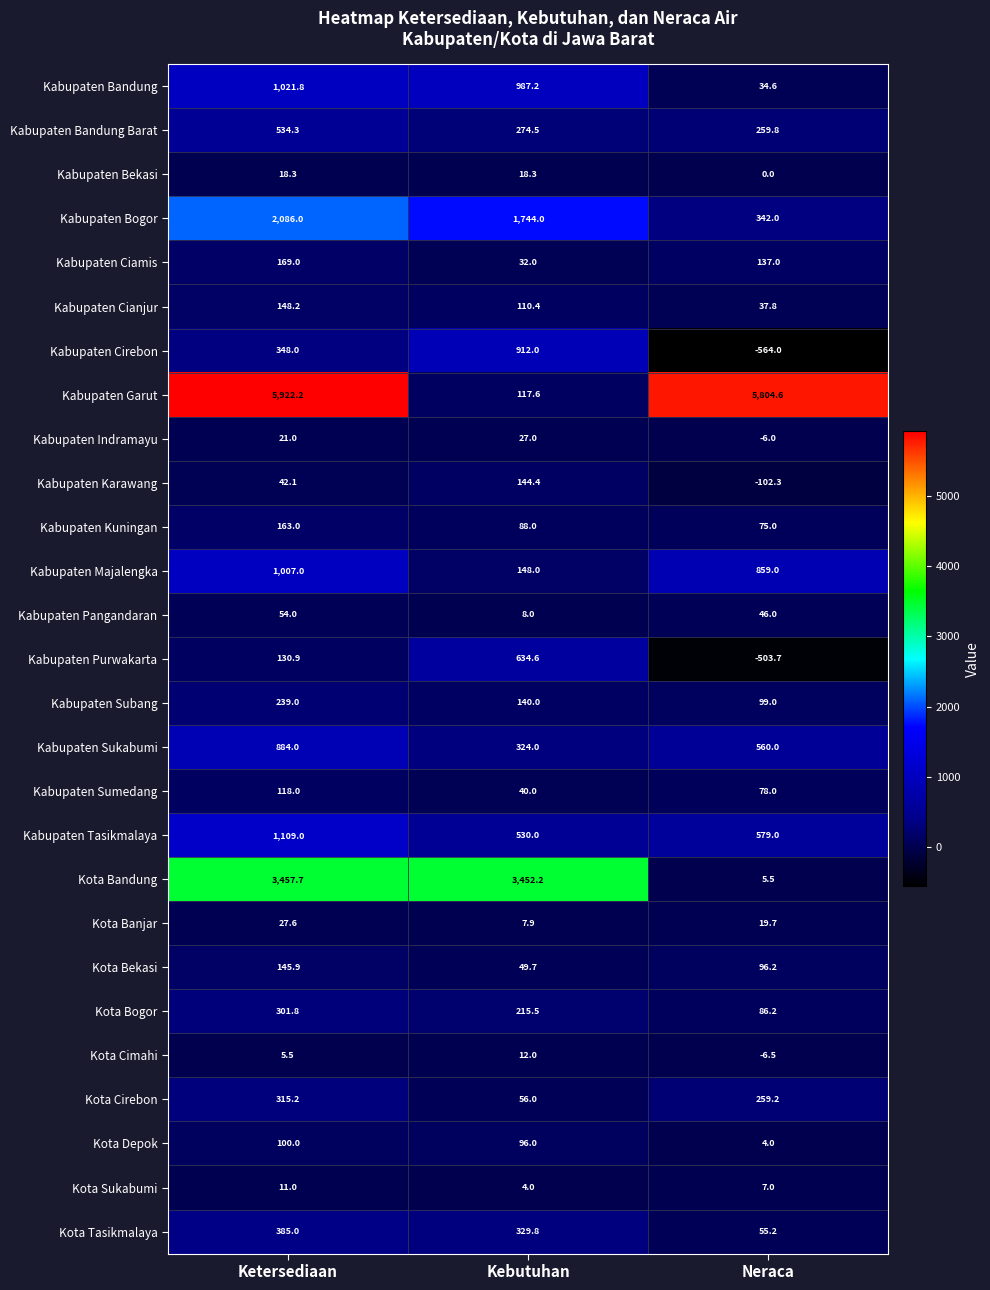

Which series has the widest spread of values?

Kabupaten Garut